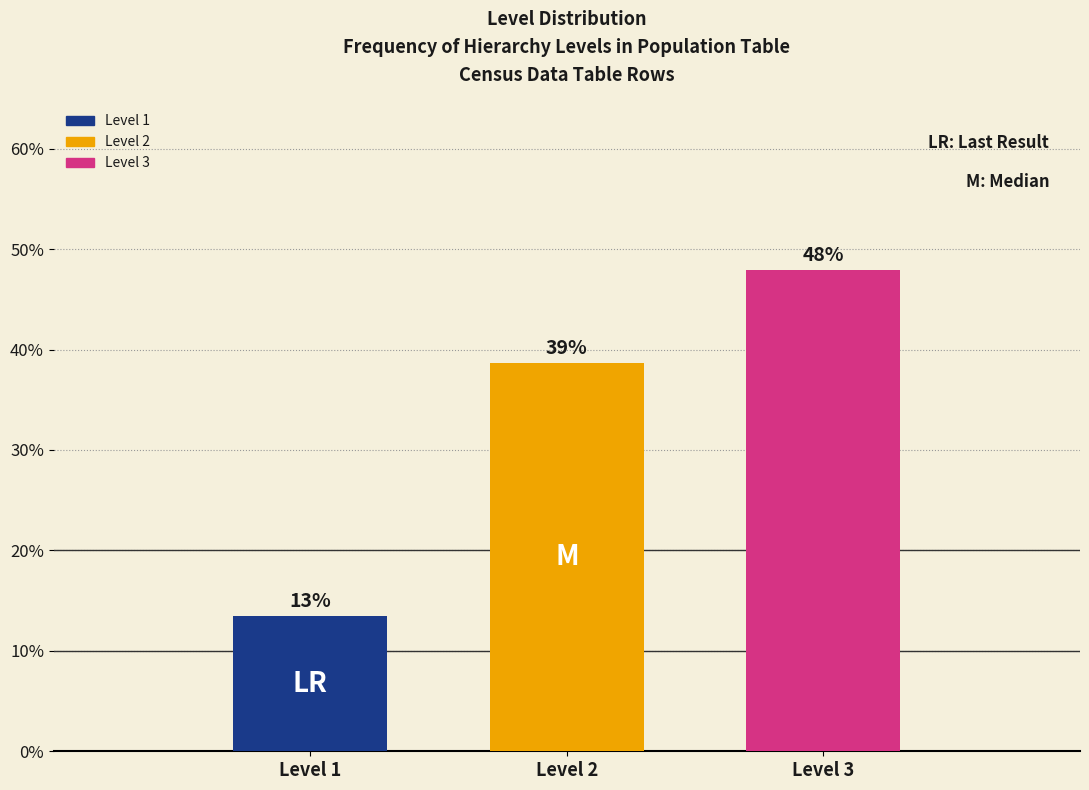

Are the bars horizontal?

No